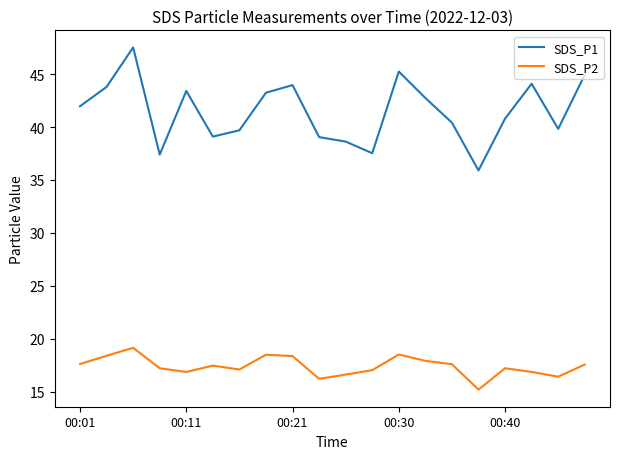

True or false: SDS_P1 and SDS_P2 intersect in this chart.

False